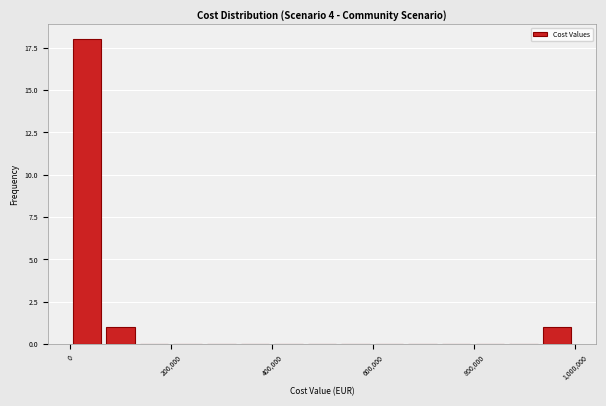

Around what value on the x-axis is the tallest bar? Give the approximate position of its centre, as read against the axis.

40000